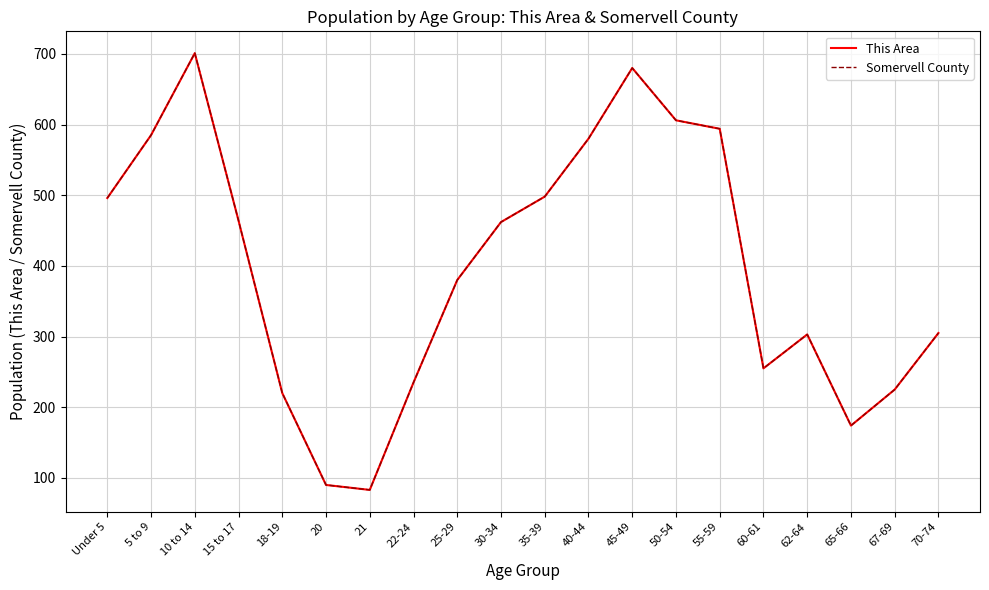

Which has a higher value, Under 5 or 35-39?

35-39